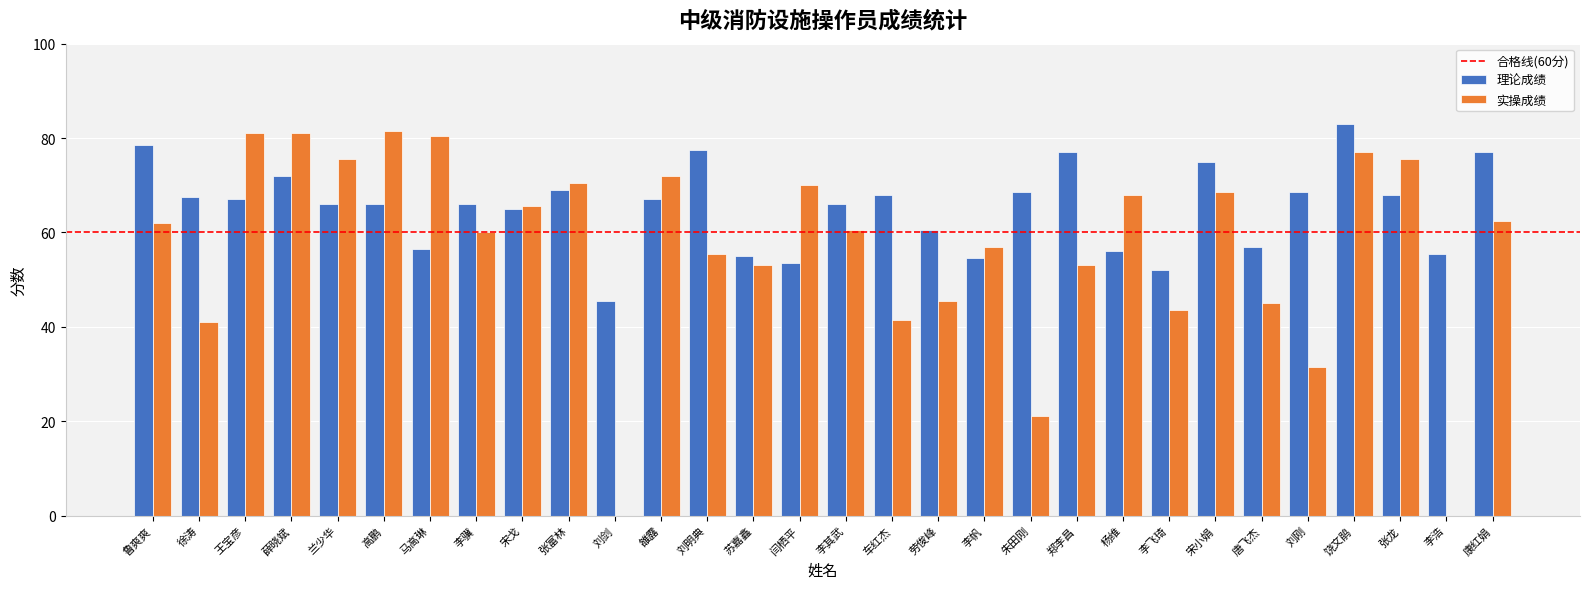

Reading left to right, what are all the values shown in this chart?

理论成绩: 鲁爽爽=78.5	徐涛=67.5	王宝彦=67.0	薛晓斌=72.0	兰少华=66.0	高鹏=66.0	马高琳=56.5	李骥=66.0	宋戈=65.0	张富林=69.0	刘剑=45.5	雒露=67.0	刘明典=77.5	苏嘉鑫=55.0	闫栖平=53.5	李其武=66.0	车红杰=68.0	劳俊峰=60.5	李帆=54.5	朱田刚=68.5	郑李昌=77.0	杨维=56.0	李飞琦=52.0	宋小娟=75.0	唐飞杰=57.0	刘刚=68.5	饶文鹃=83.0	张龙=68.0	李浩=55.5	康红娟=77.0
实操成绩: 鲁爽爽=62.0	徐涛=41.0	王宝彦=81.0	薛晓斌=81.0	兰少华=75.5	高鹏=81.5	马高琳=80.5	李骥=60.0	宋戈=65.5	张富林=70.5	刘剑=0.0	雒露=72.0	刘明典=55.5	苏嘉鑫=53.0	闫栖平=70.0	李其武=60.5	车红杰=41.5	劳俊峰=45.5	李帆=57.0	朱田刚=21.0	郑李昌=53.0	杨维=68.0	李飞琦=43.5	宋小娟=68.5	唐飞杰=45.0	刘刚=31.5	饶文鹃=77.0	张龙=75.5	李浩=0.0	康红娟=62.5